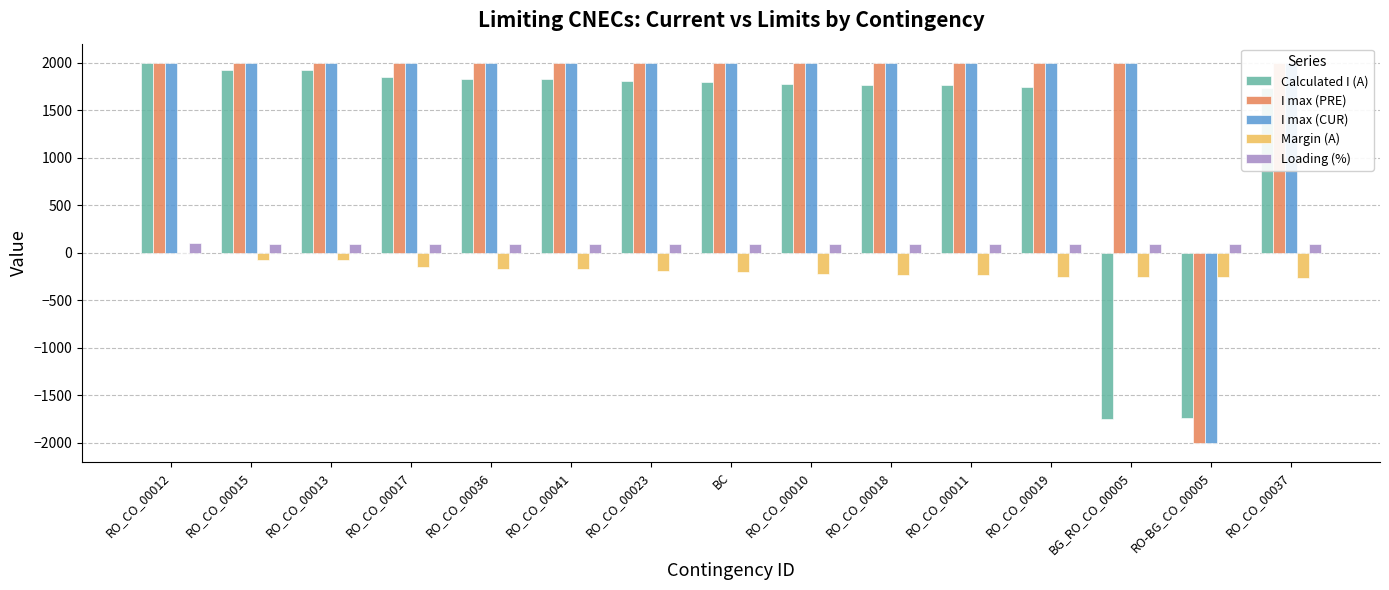

Is the value of I max (CUR) at RO_CO_00023 greater than the value of I max (PRE) at RO_CO_00023?

No